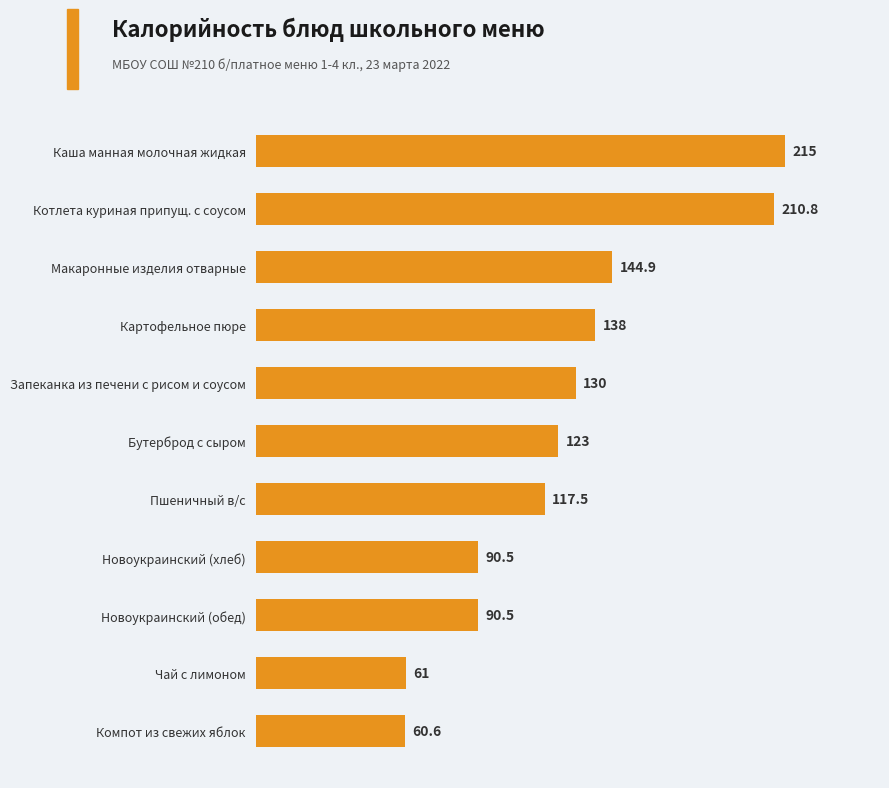

What position from the top is Новоукраинский (обед)?

9